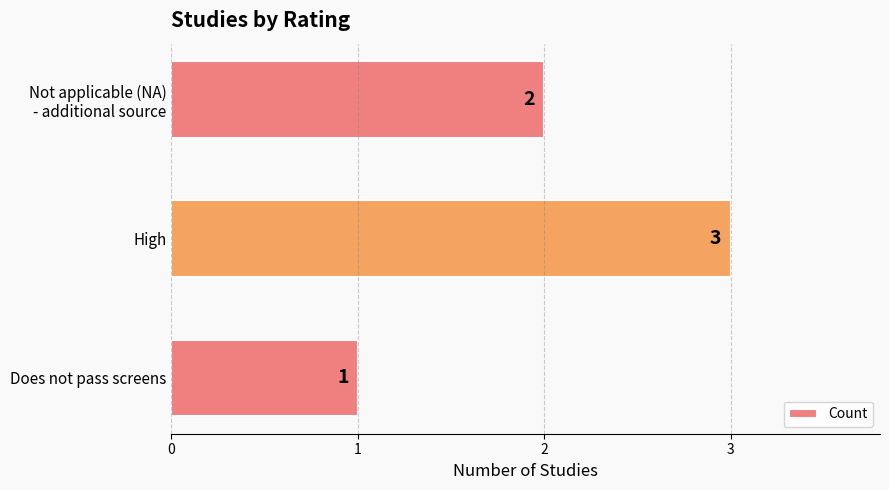

Reading top to bottom, list all the values displayed in this chart.

2	3	1